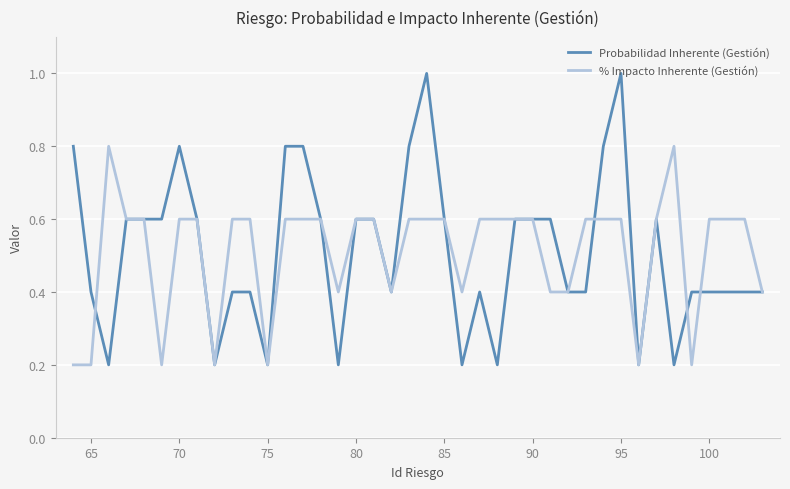

What is the maximum value for % Impacto Inherente (Gestión)?

0.8